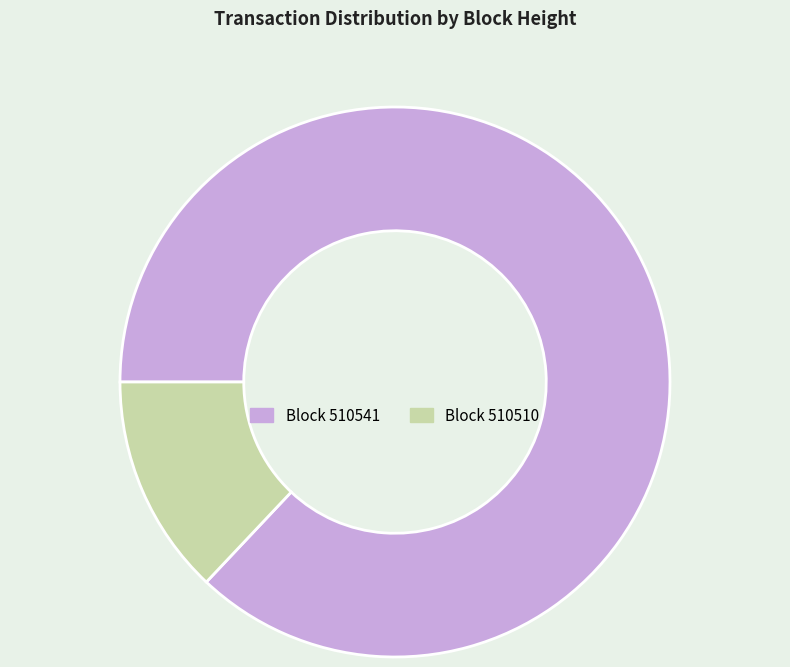

Which category has the biggest portion of the pie?

510541